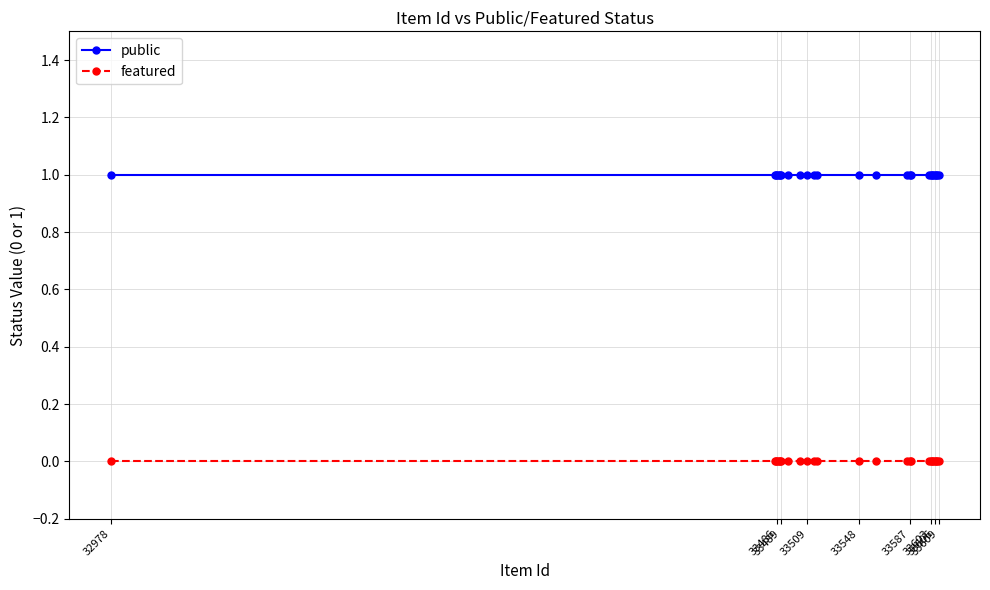

Rank the series by their average value, from highest to lowest.

public, featured